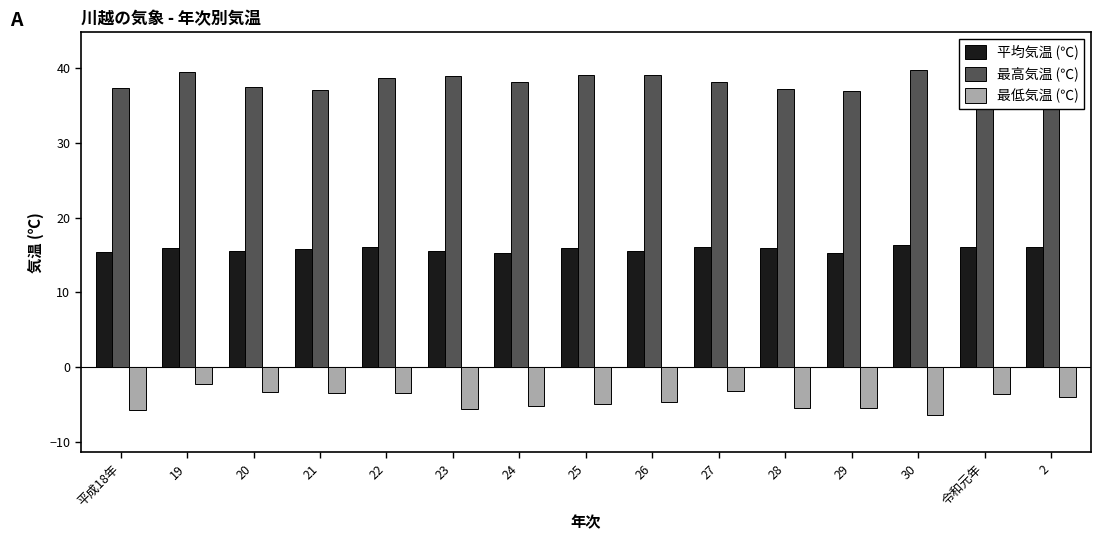

What is the difference between the highest and lowest values at 20?

40.8